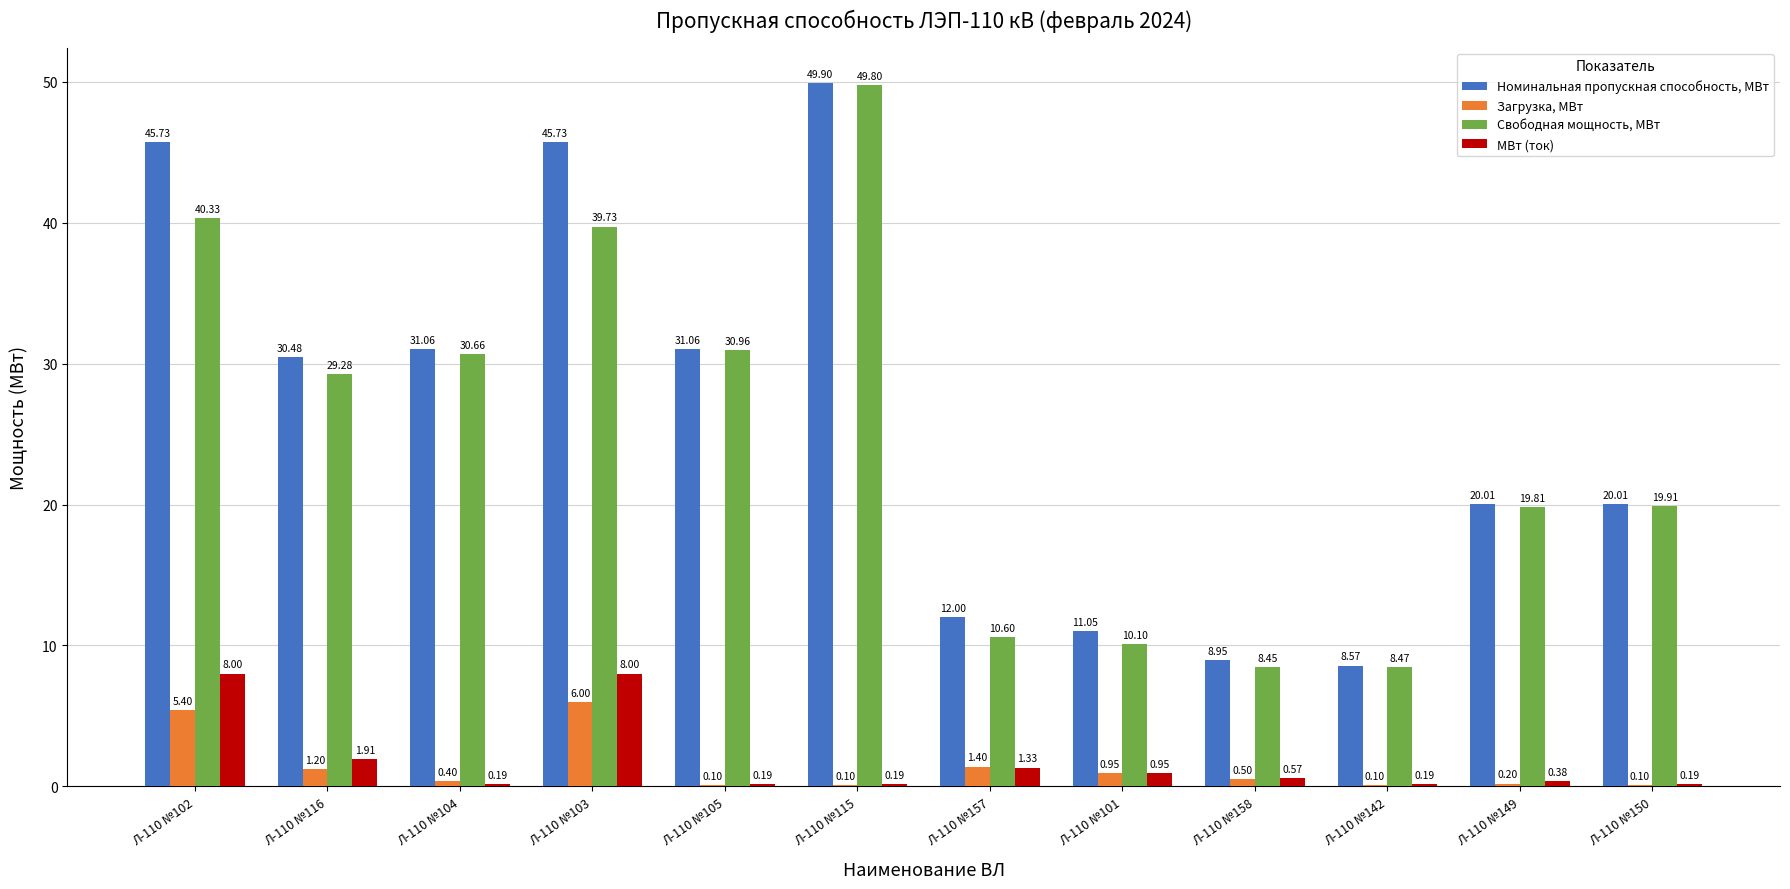

Is the value of Свободная мощность, МВт at Л-110 №150 greater than the value of Загрузка, МВт at Л-110 №157?

Yes